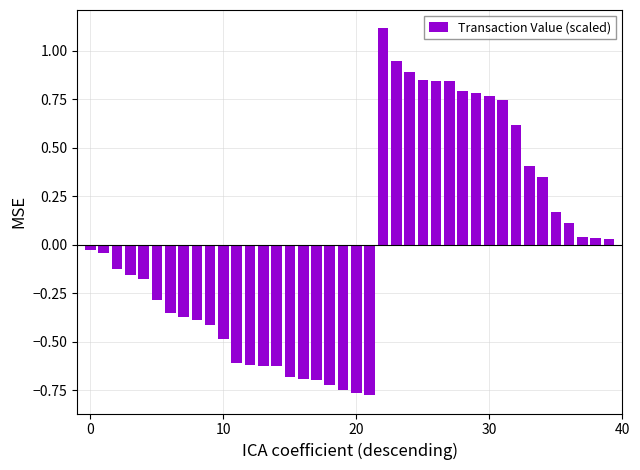

What is the greatest value displayed?

1.1